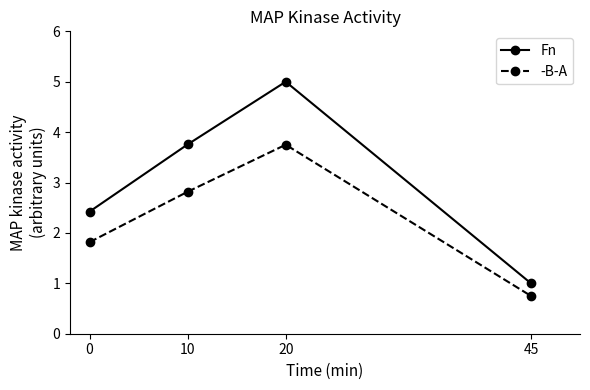

True or false: -B-A has a value of 1.1 at 45.

False